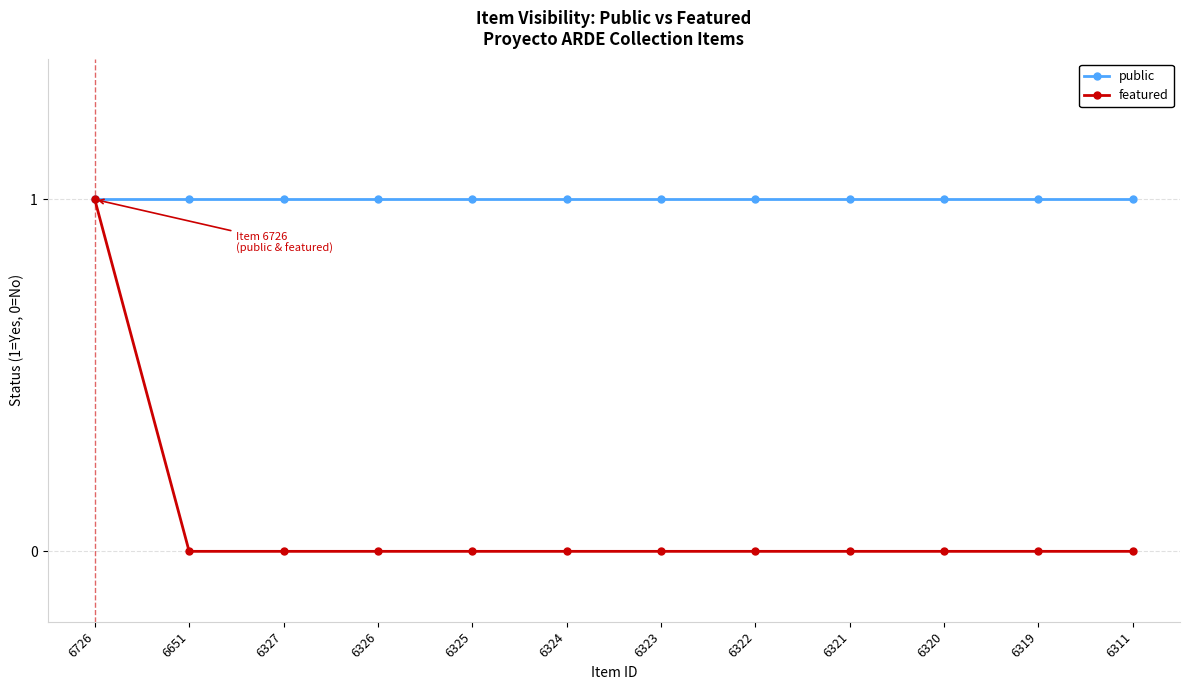

The value of featured at 6326 is 0. True or false?

True